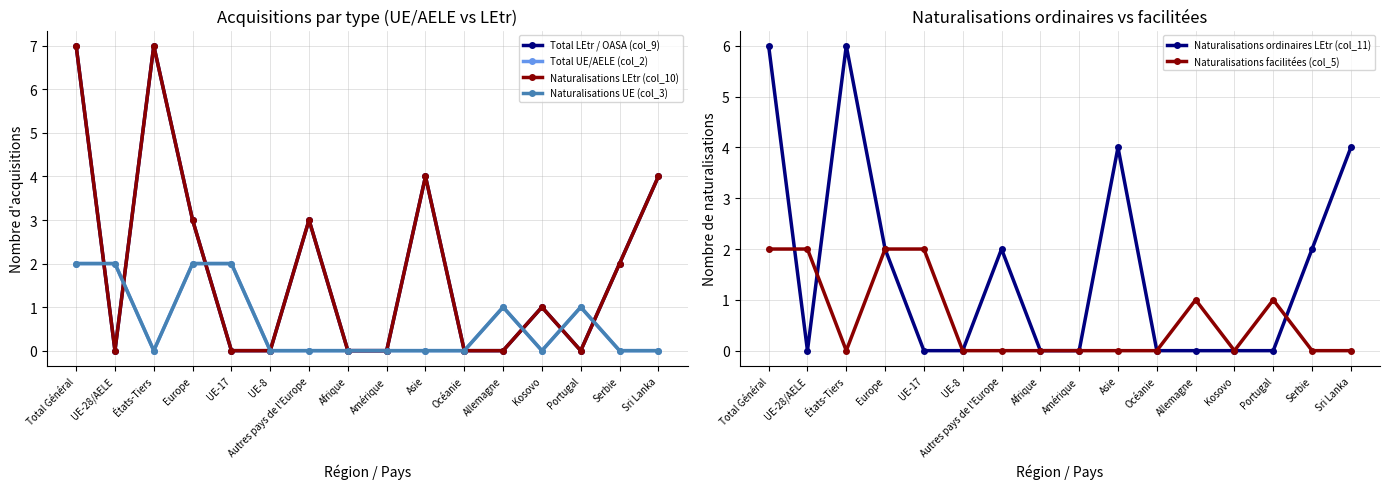

True or false: Naturalisations UE (col_3) has more than 2 interior local peaks.

False